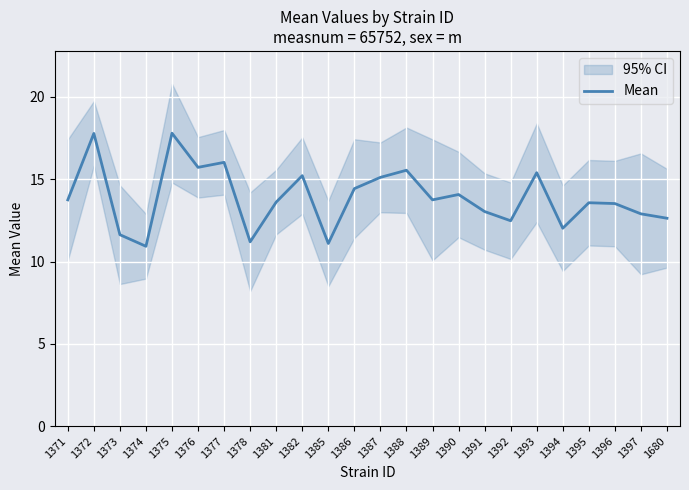

The value at 1378 is 2.7. True or false?

False